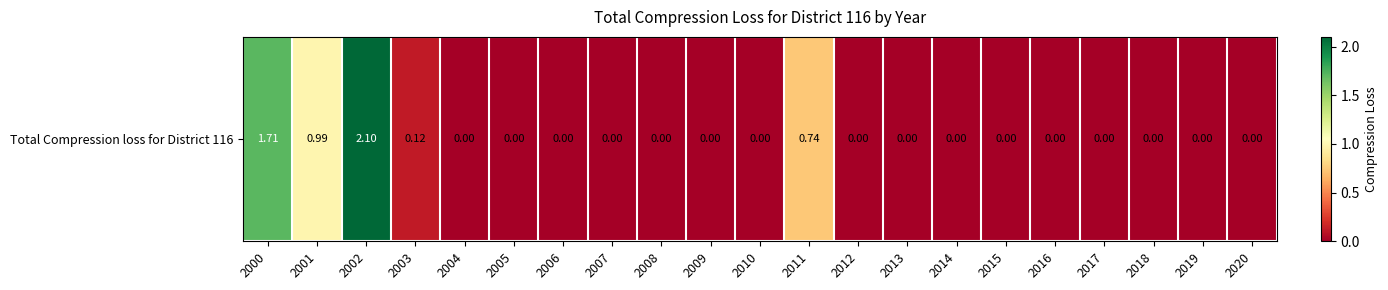

What is the difference between the maximum and minimum values?

2.1